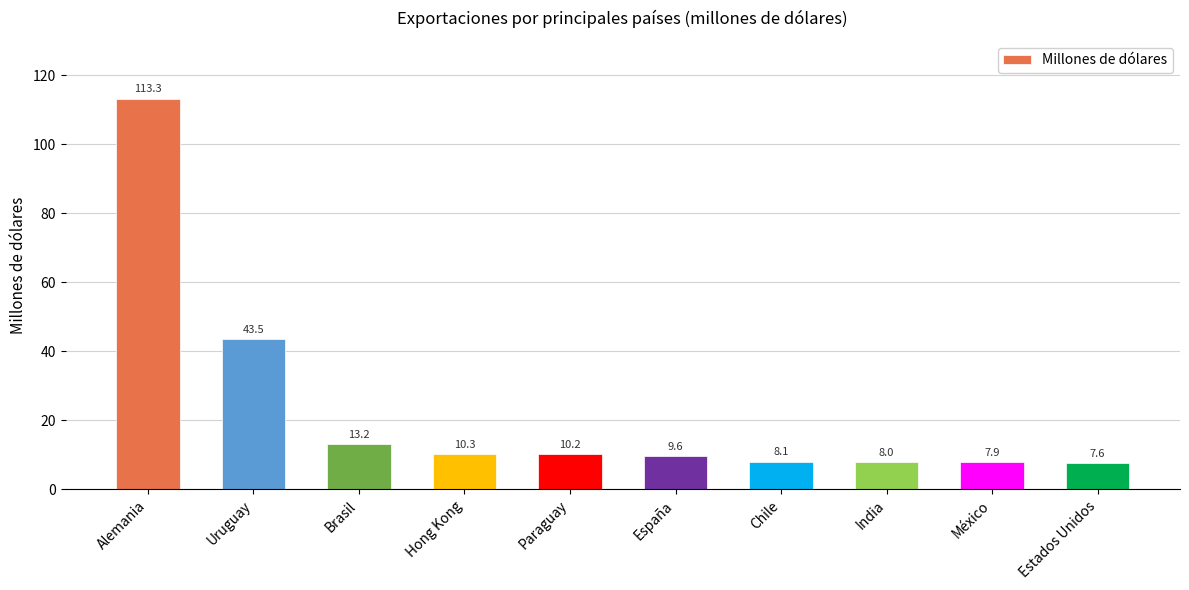

Rank the categories by value from lowest to highest.

Estados Unidos, México, India, Chile, España, Paraguay, Hong Kong, Brasil, Uruguay, Alemania